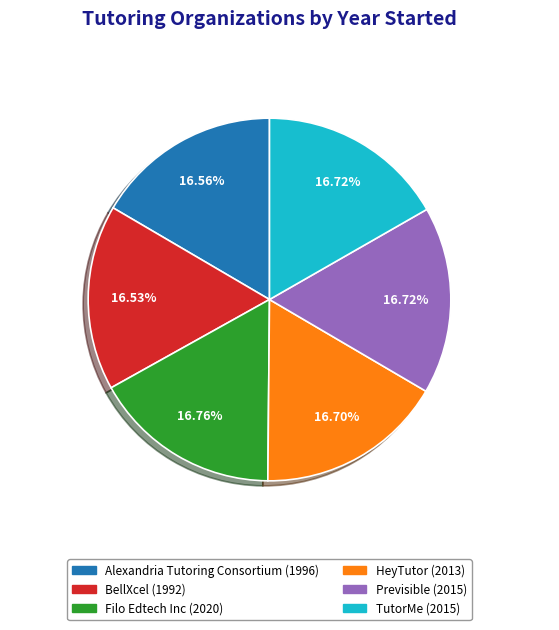

What percentage is the BellXcel slice, to the nearest percent?

17%